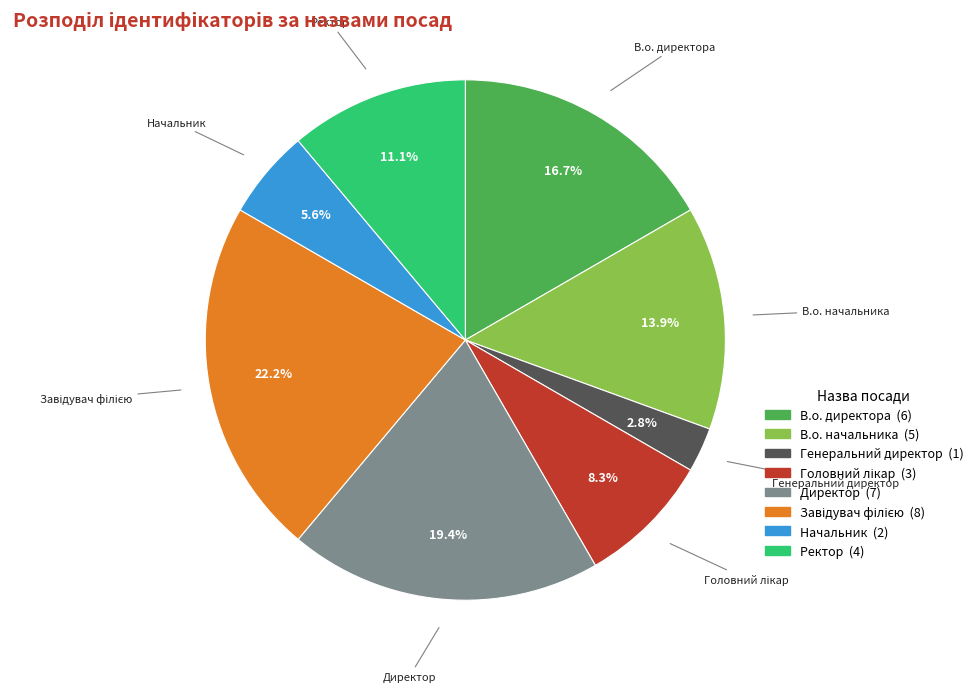

The В.о. начальника slice represents 6% of the pie. True or false?

False